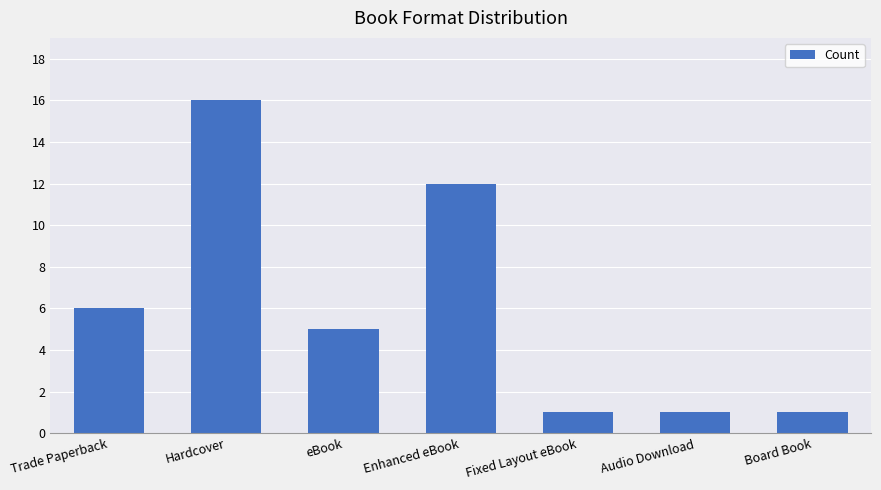

Reading left to right, transcribe all the data shown in this chart.

Trade Paperback=6	Hardcover=16	eBook=5	Enhanced eBook=12	Fixed Layout eBook=1	Audio Download=1	Board Book=1